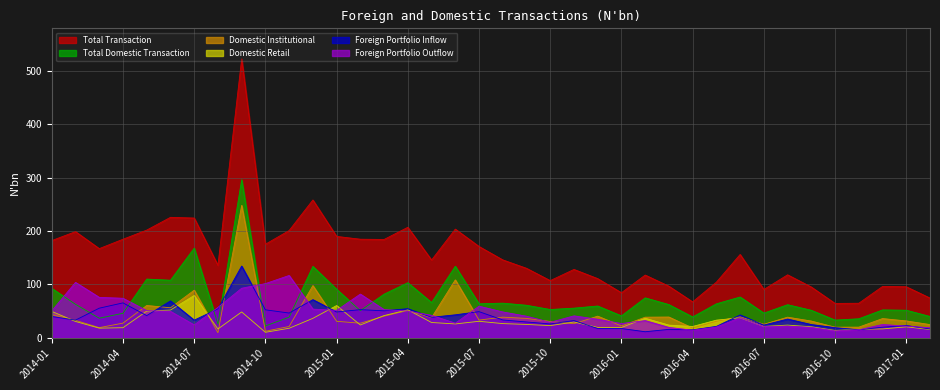

What is the value of the Domestic Retail point at the 32nd from the left?

23.4